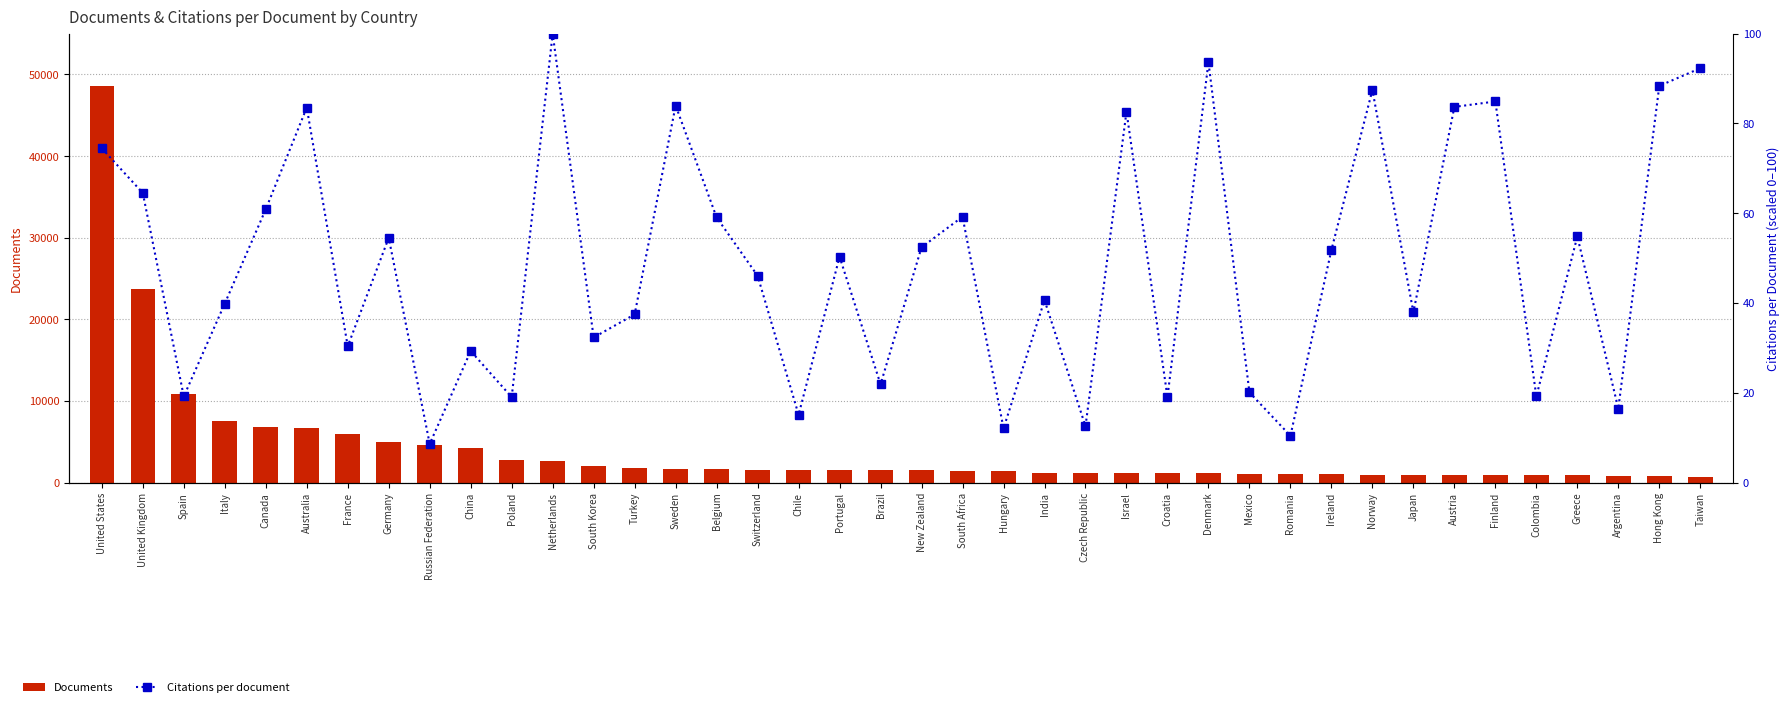

At which label does Documents reach its minimum?

Taiwan